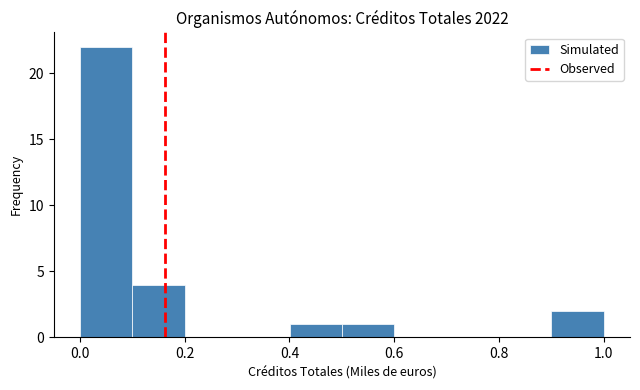

Which range on the x-axis has the tallest bar?

0.0 to 0.1